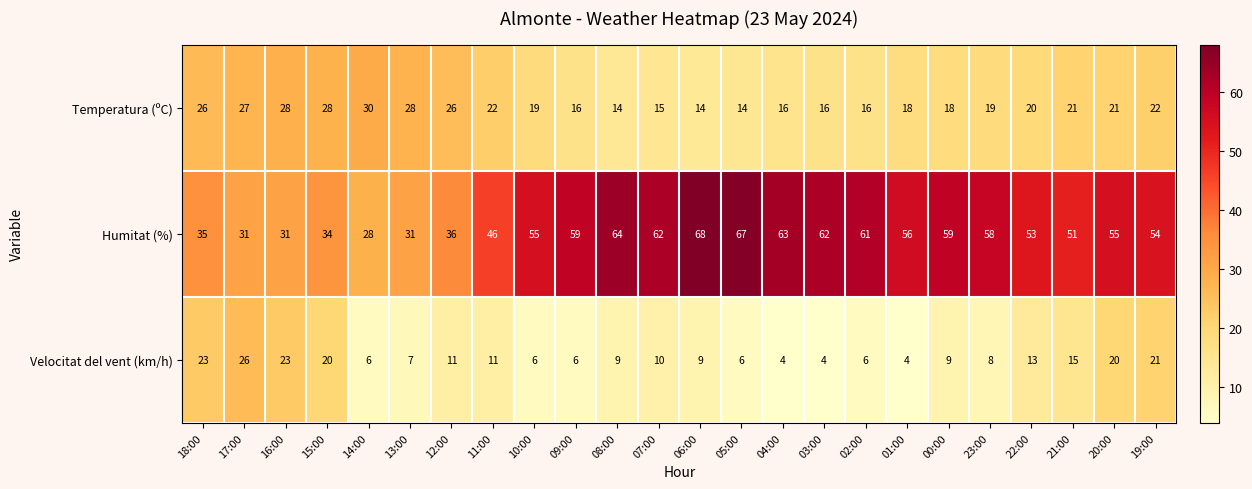

Rank the series by their maximum value, from highest to lowest.

Humitat (%), Temperatura (ºC), Velocitat del vent (km/h)